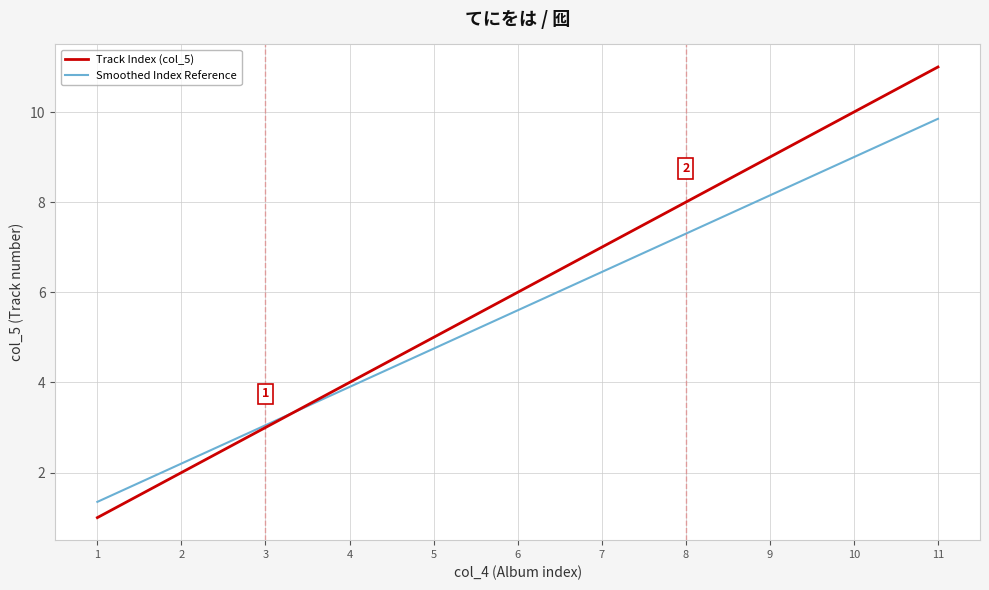

Rank the categories by Track Index (col_5) value from highest to lowest.

11, 10, 9, 8, 7, 6, 5, 4, 3, 2, 1